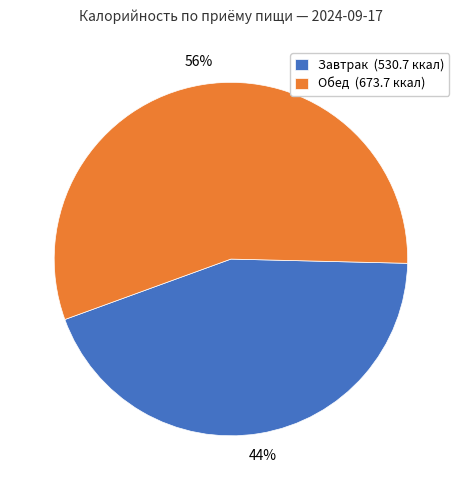

Approximately how many times larger is the value at Обед (673.7 ккал) compared to Завтрак (530.7 ккал)?

1.3